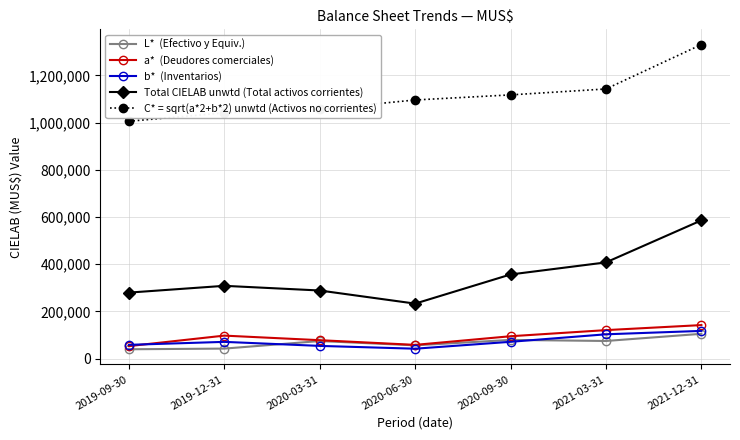

What is the total value across all series at 2020-09-30?

1717684